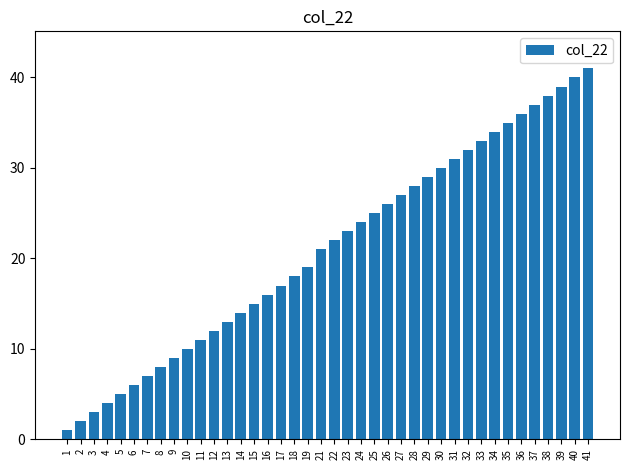

What is the greatest value displayed?

41